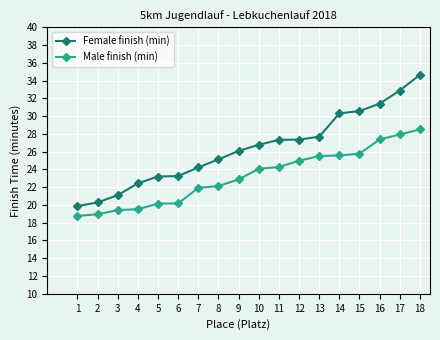

Is the value of Female finish (min) at 14 greater than the value of Male finish (min) at 2?

Yes